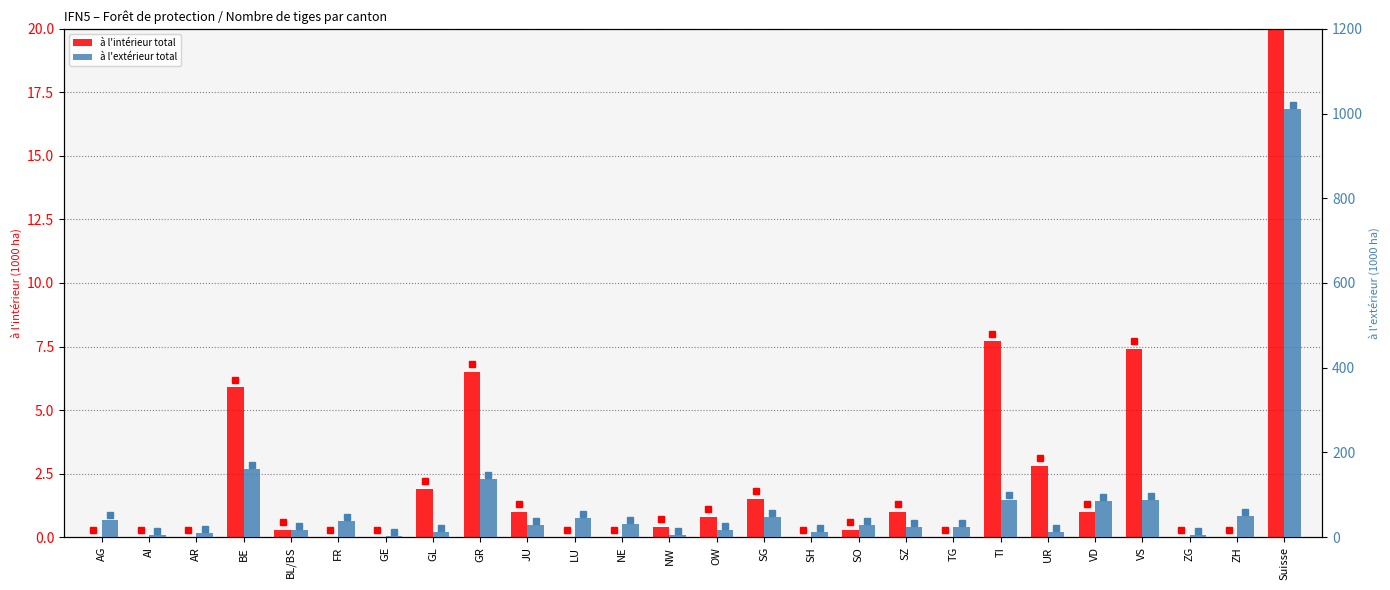

What is the label of the 22nd bar from the right?

BL/BS